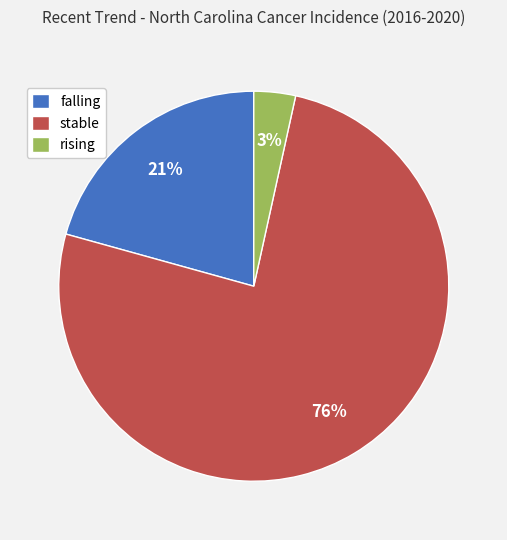

Is it true that stable is 45% of the pie?

False